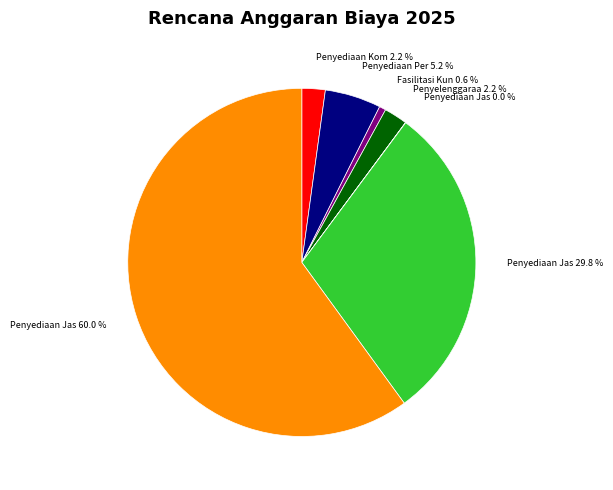

Is there any slice that represents more than half of the pie?

Yes